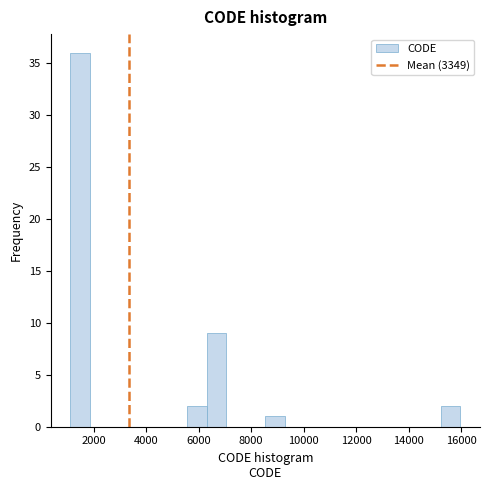

Read against the x-axis, roughly where is the centre of the tallest bar?

1400